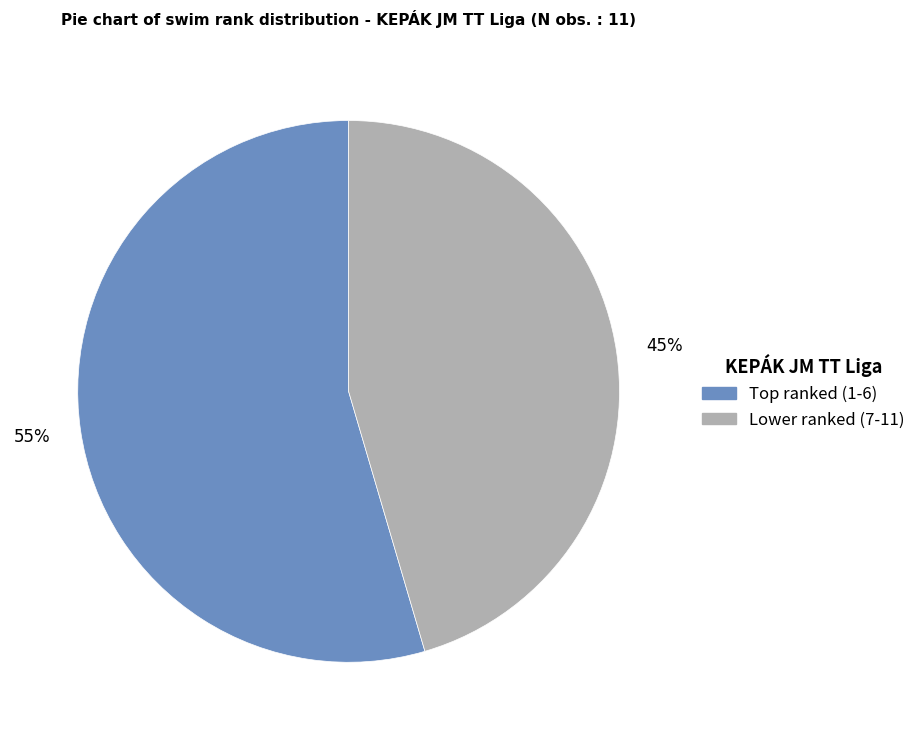

Is there any slice that represents more than half of the pie?

Yes